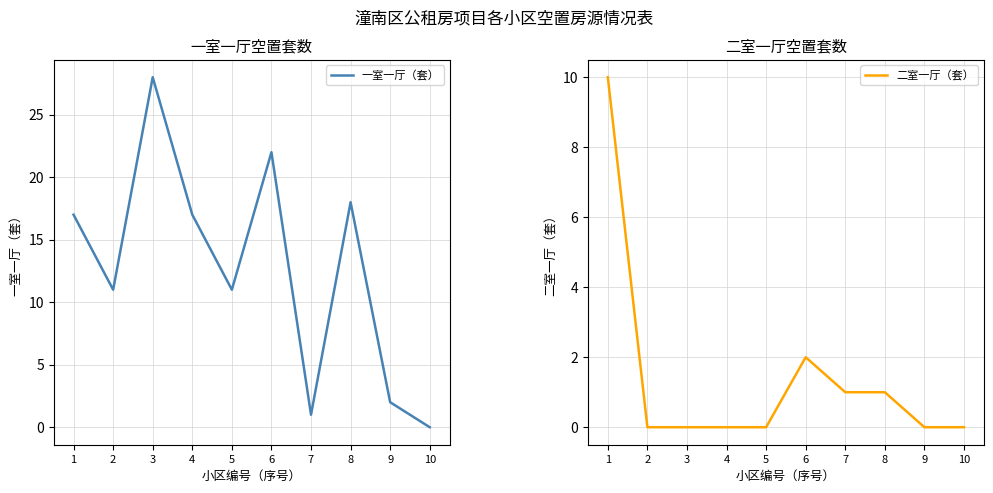

How many values in 一室一厅（套） are above zero?

9